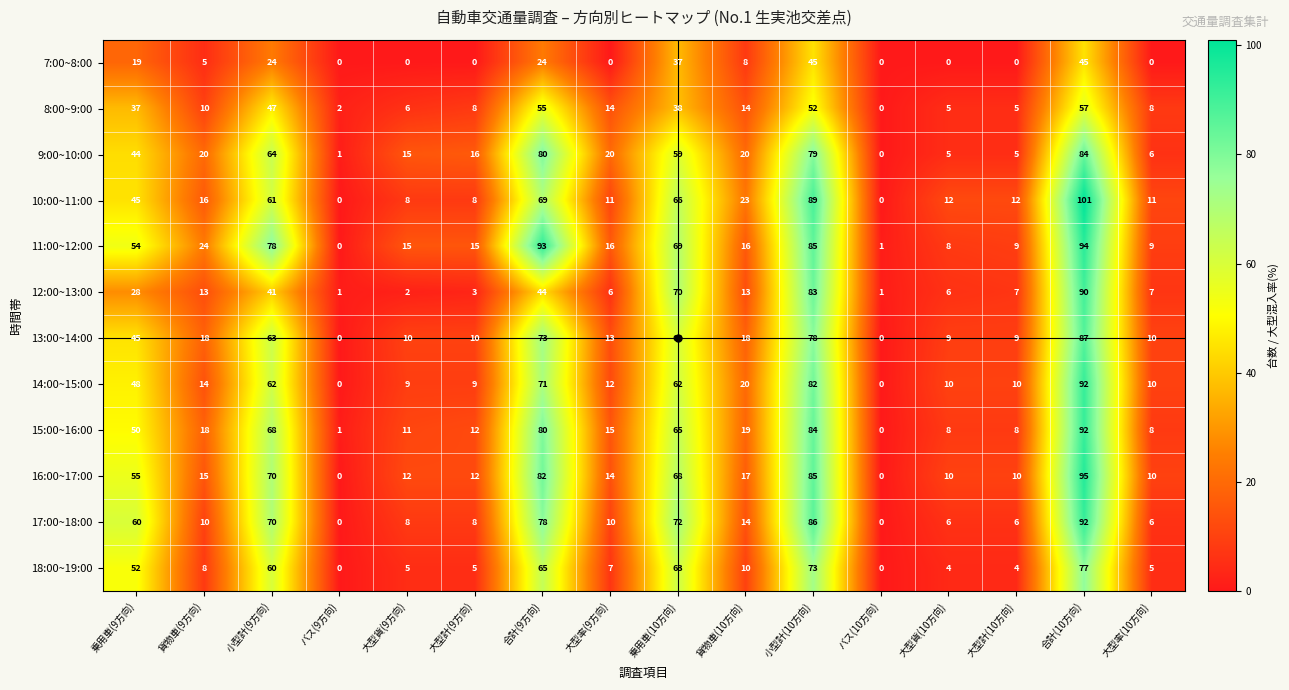

What is the difference between the second highest and minimum values in the 13:00~14:00 series?

78